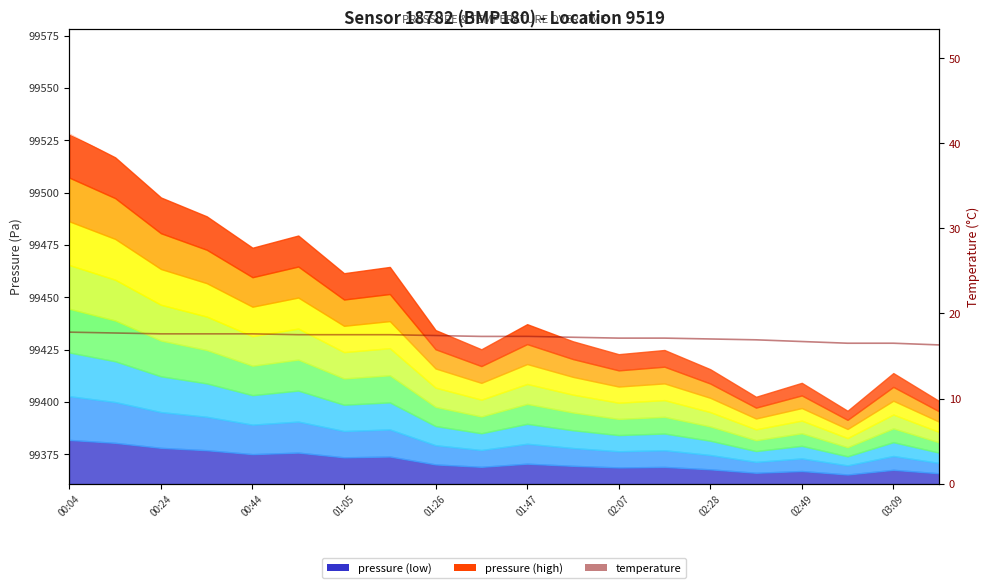

What value does the data have at 01:47?

17.3